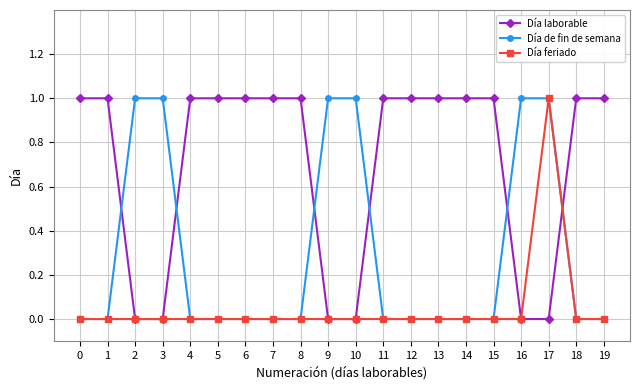

What is the total value across all series at 13?

1